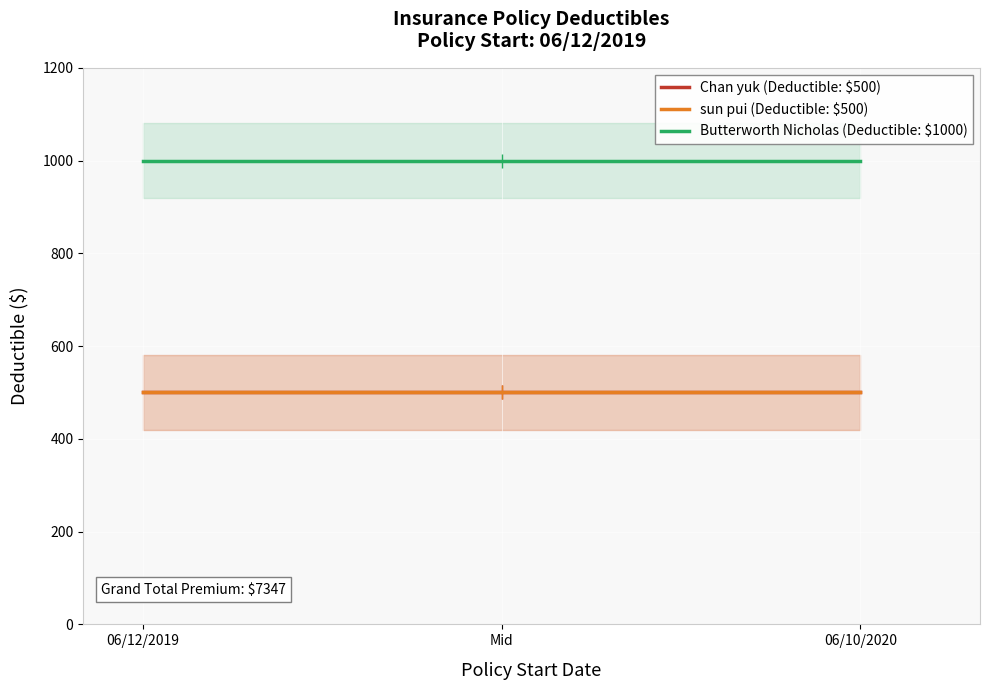

What is the label of the 2nd point from the left?

06/10/2020